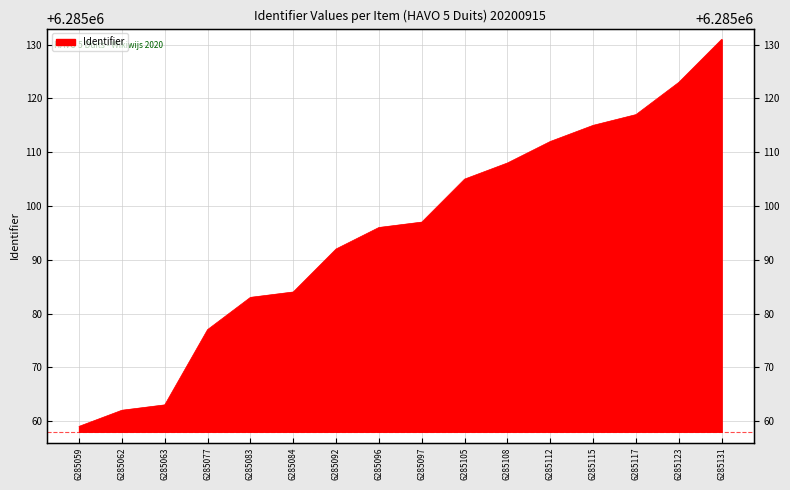

What is the value of the 13th point from the left?

6285115